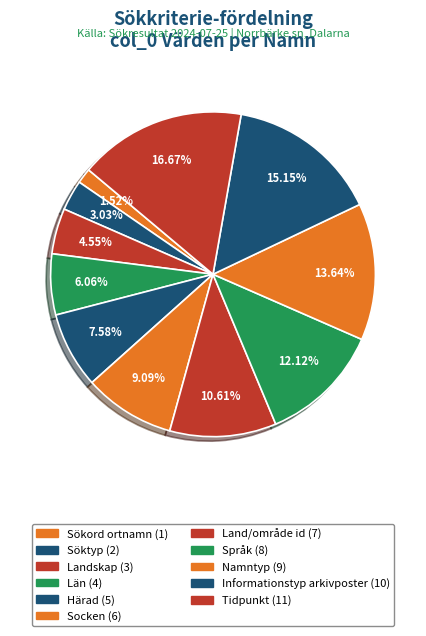

How many segments does this pie chart have?

11